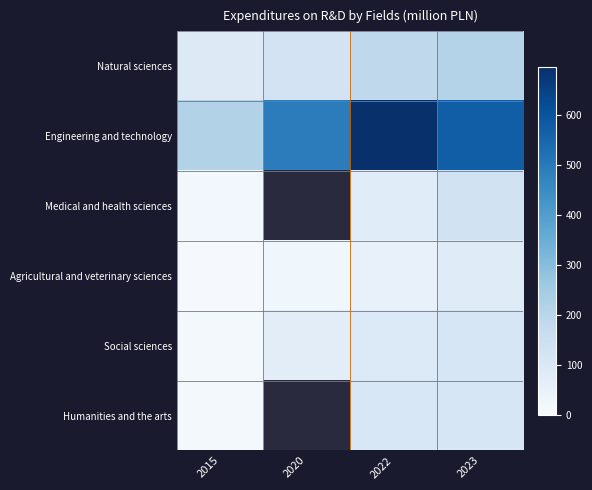

Between 2023 and 2020, which is larger?

2023